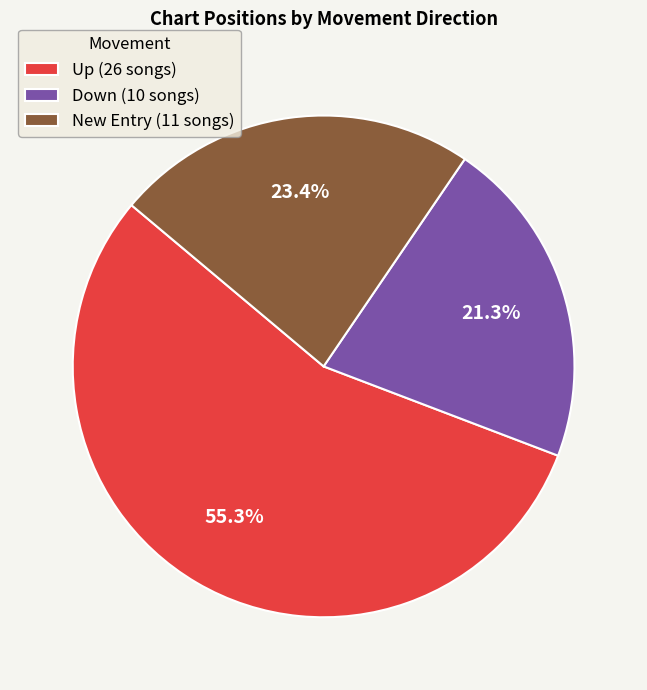

Does Up (26 songs) represent more than half of the total?

Yes